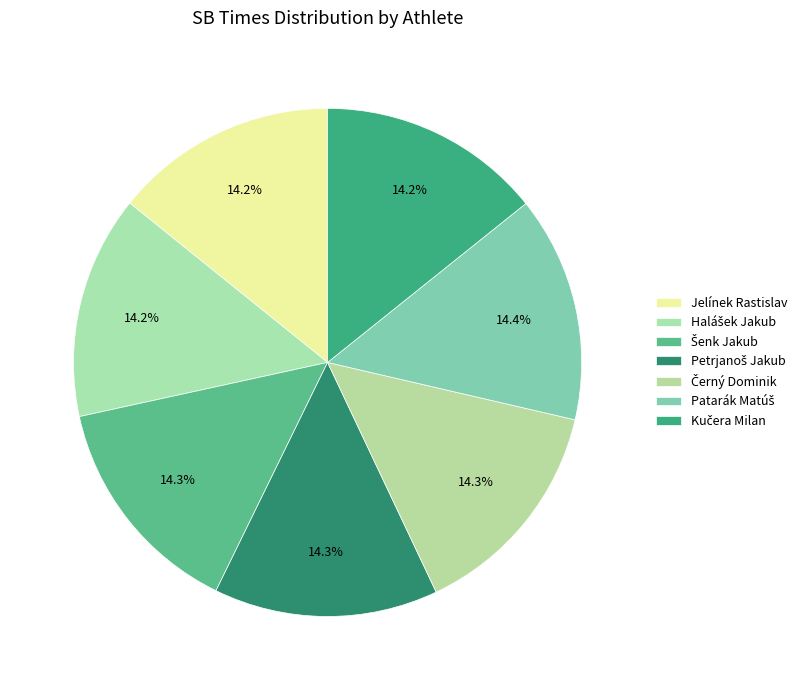

To the nearest percent, what is the combined percentage of Kučera Milan and Petrjanoš Jakub?

29%